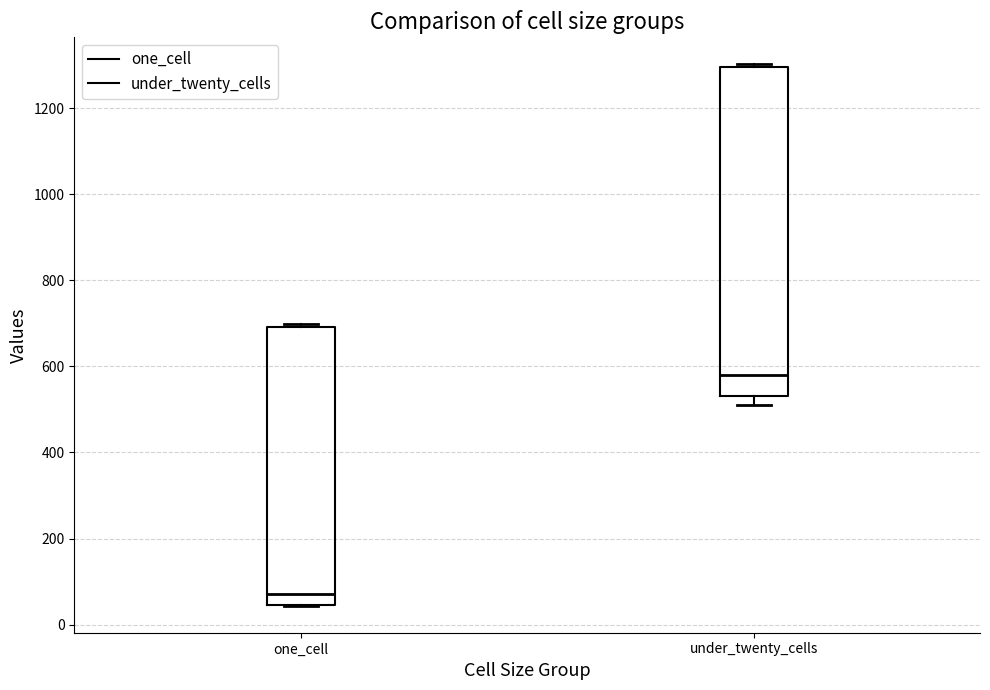

Reading left to right, read every box against the y-axis: the position of its median line, the range the box covers, and the ends of its whiskers. The values are not printed on the chart, so give them approximately, as read against the axis.

one_cell: median 80, box 40 to 700, whiskers 40 to 700
under_twenty_cells: median 580, box 540 to 1300, whiskers 520 to 1300